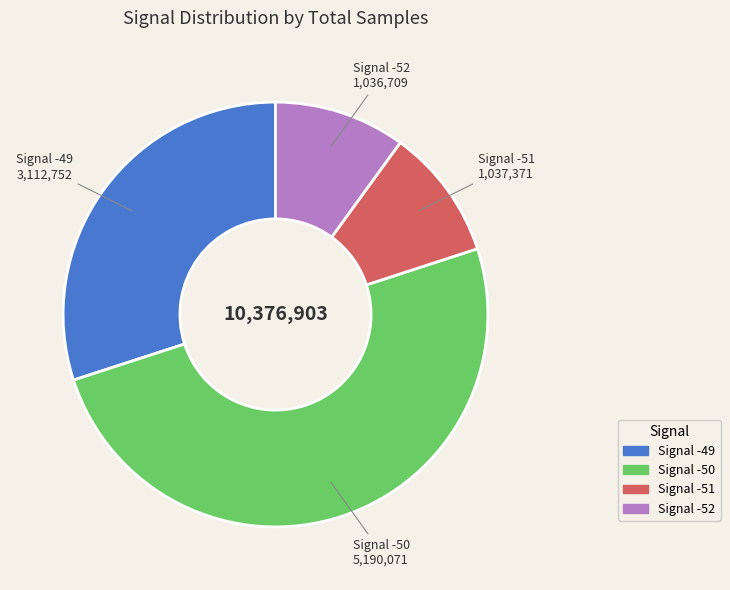

Do Signal -49 and Signal -52 together represent more than half of the pie?

No